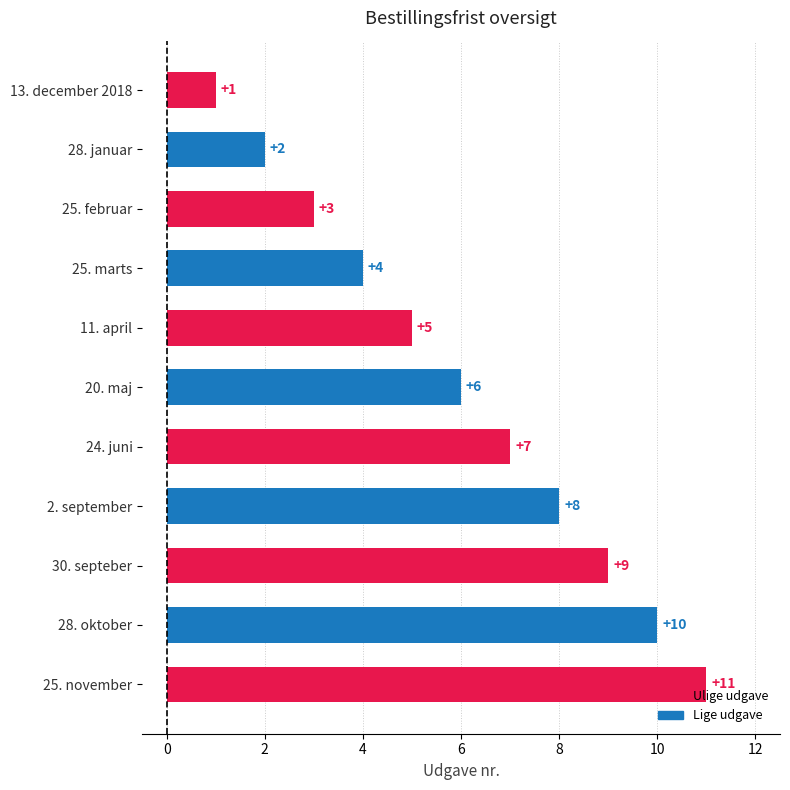

What is the label of the 4th bar from the bottom?

2. september